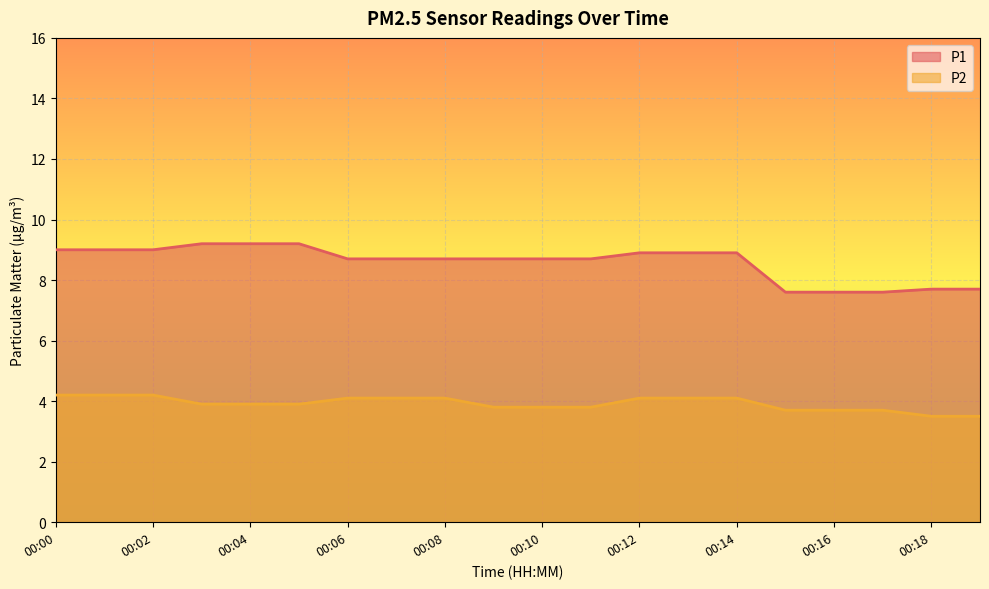

True or false: P1 and P2 intersect in this chart.

False